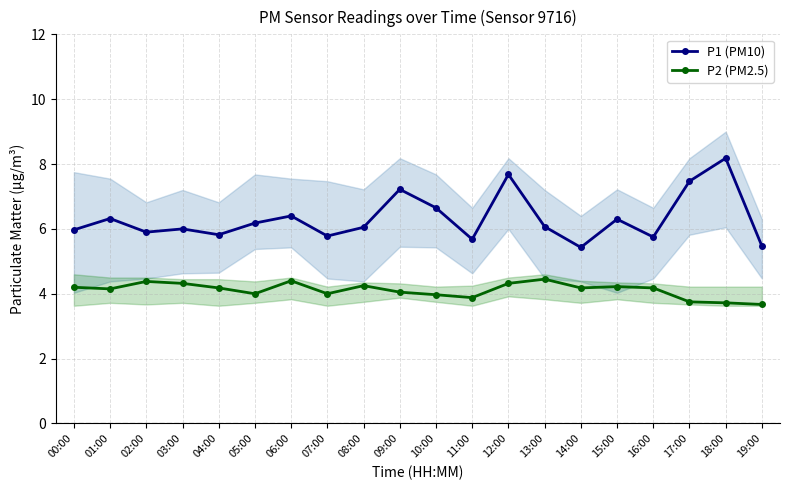

What is the total value across all series at 09:00?

11.3